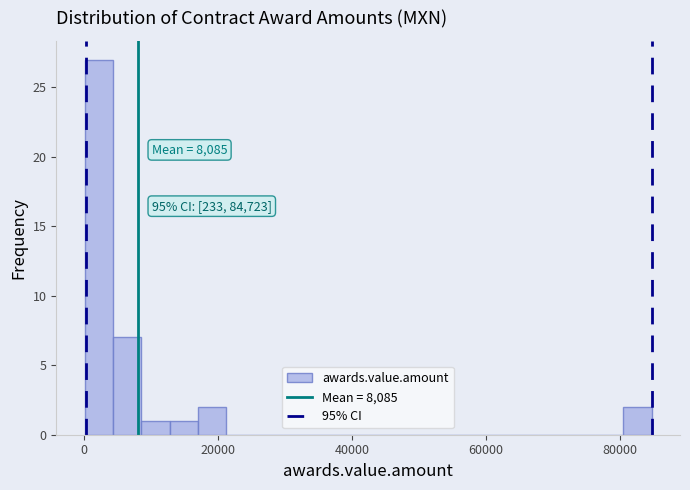

Read against the x-axis, roughly where is the centre of the tallest bar?

2000